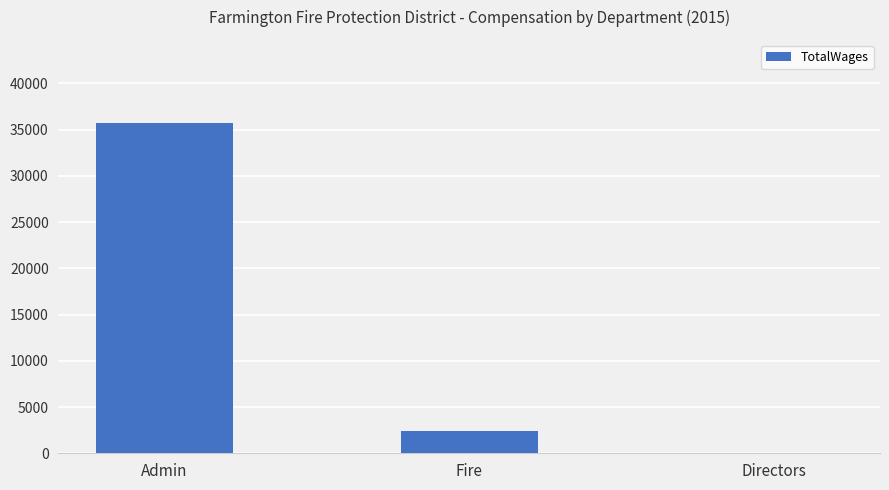

What is the sum of all values?

38201